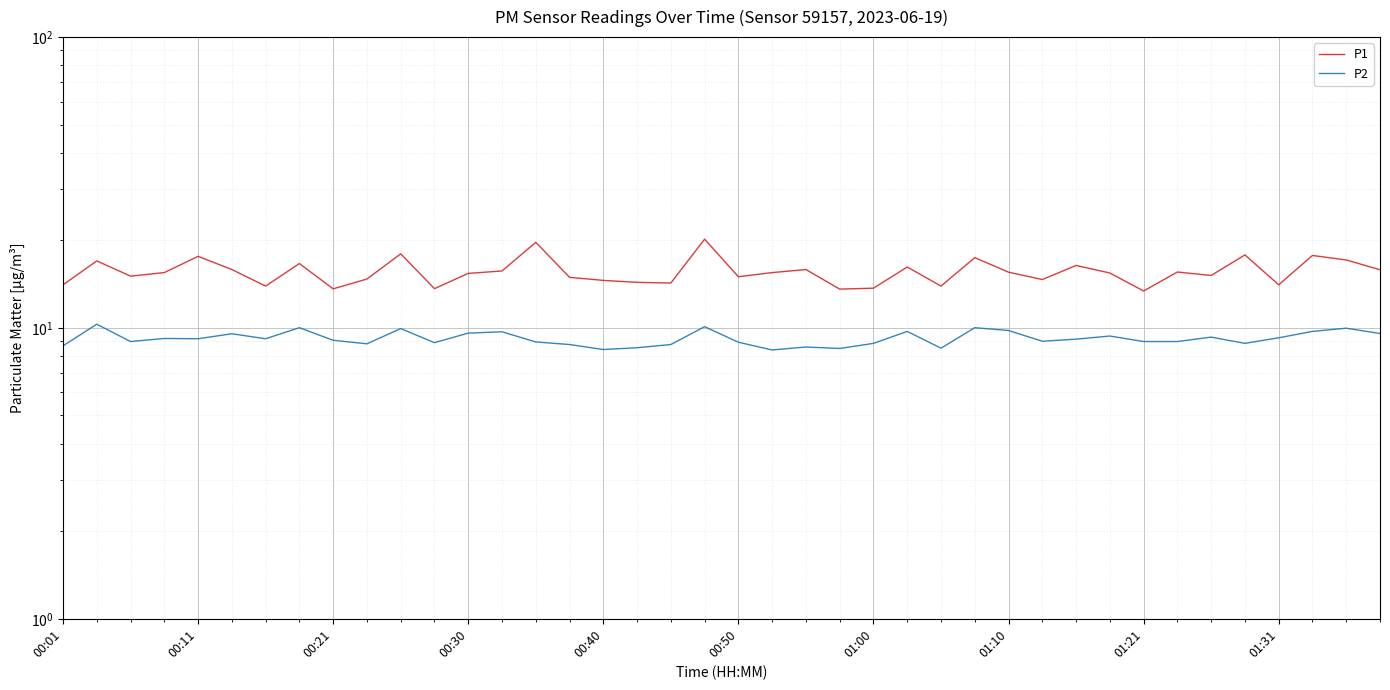

How many values in the P2 series are below 9?

18